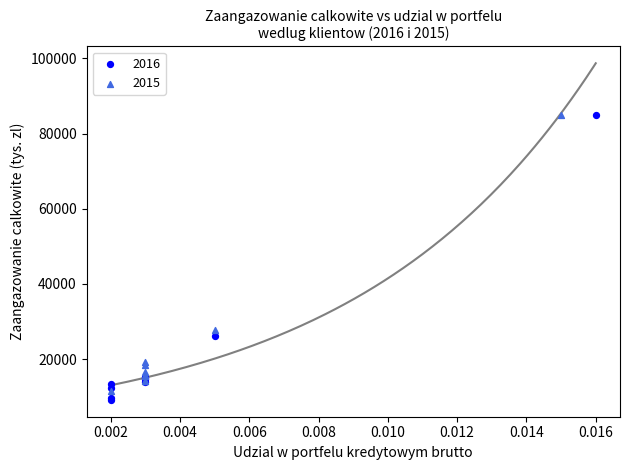

Which series has the widest spread of Y values?

2016